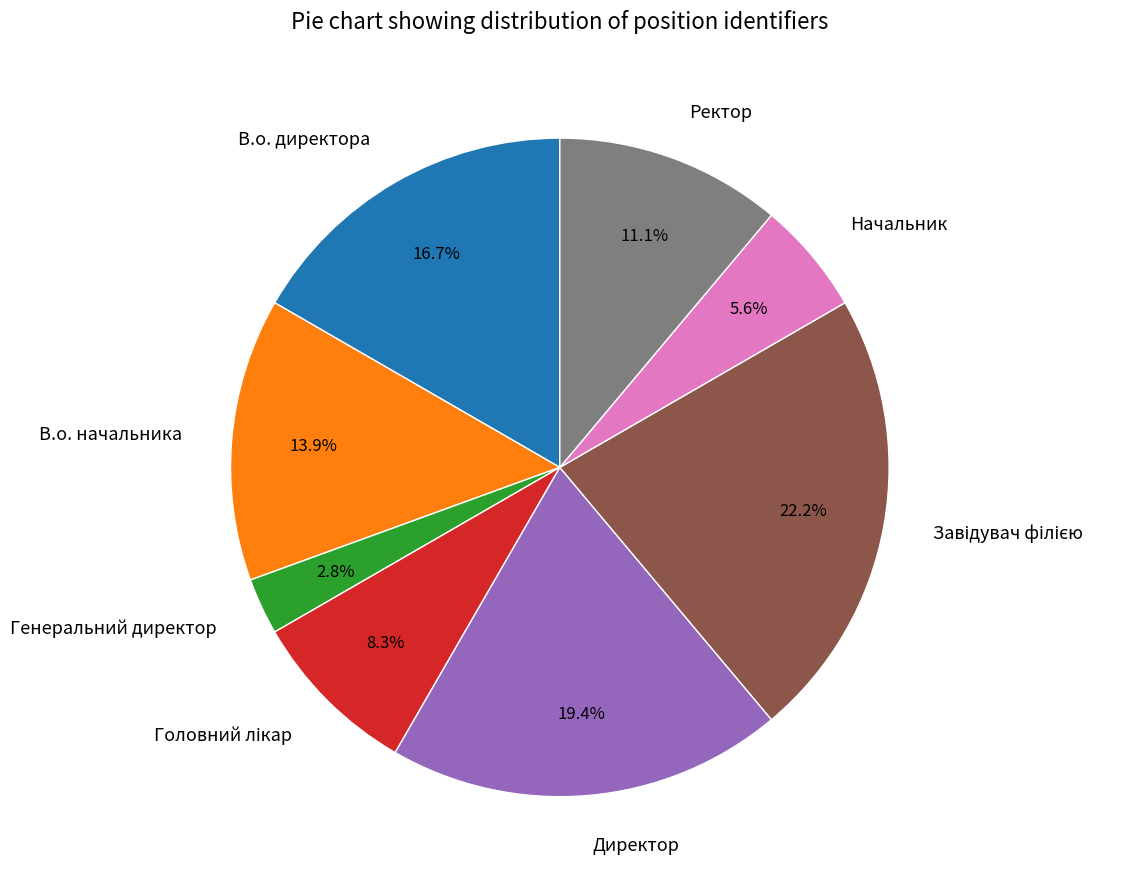

Is there a majority slice in this chart?

No